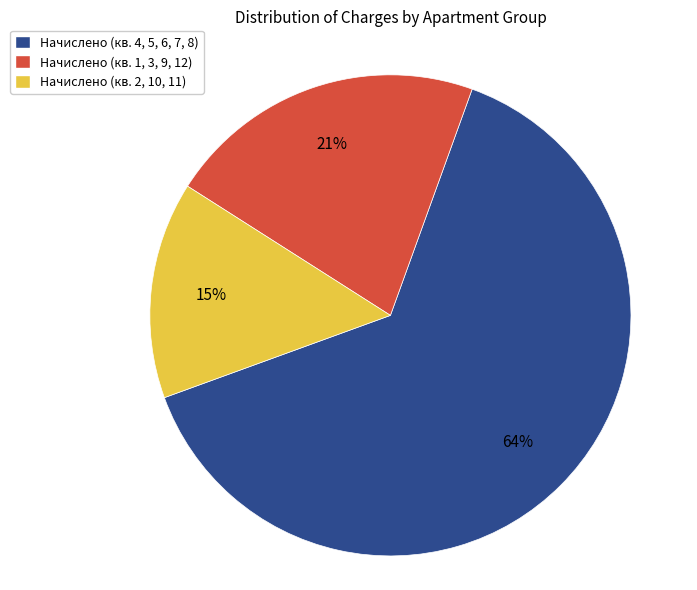

Does any single category account for the majority?

Yes